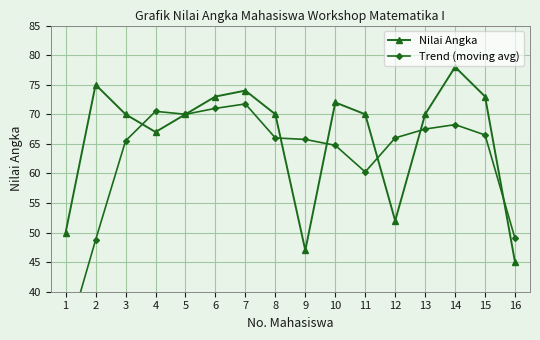

Which series changed the most between 5 and 8?

Trend (moving avg)